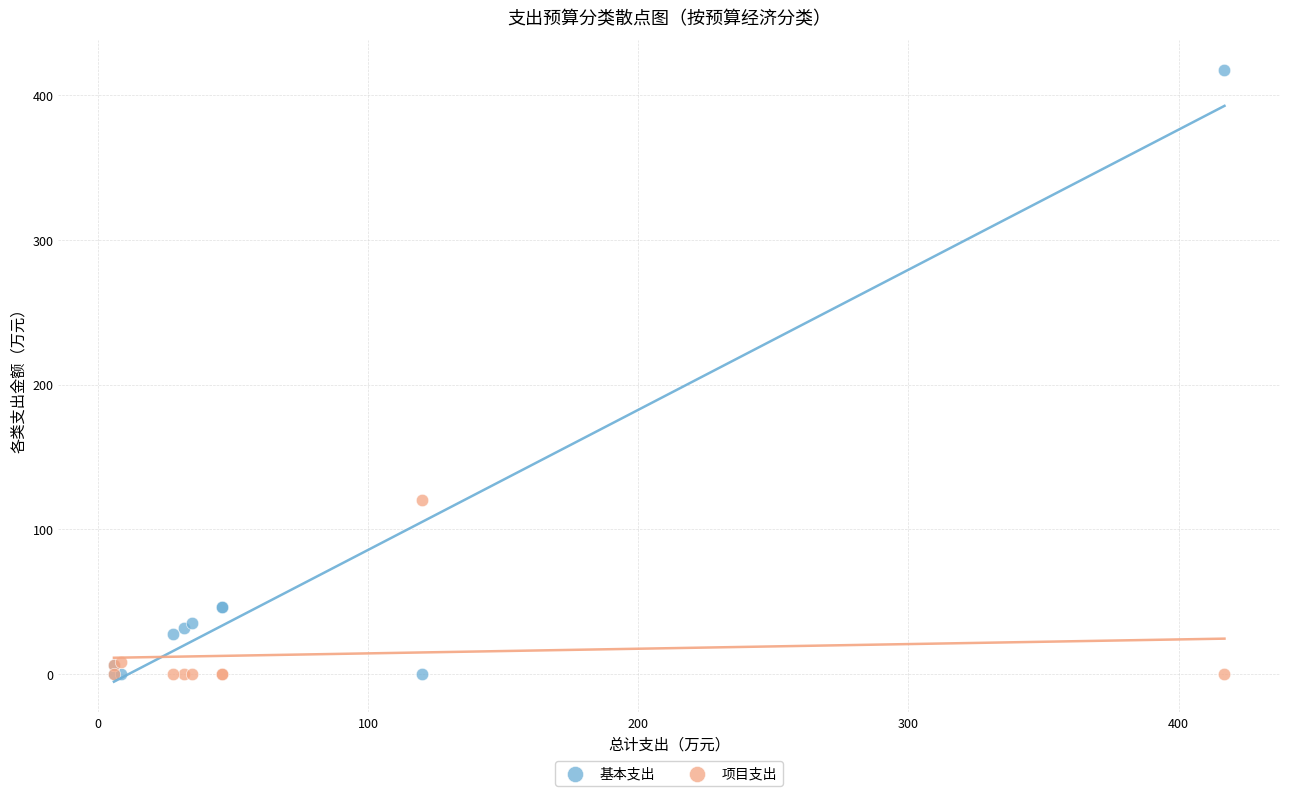

In the 基本支出 series, what Y value is closest to 208?

46.0